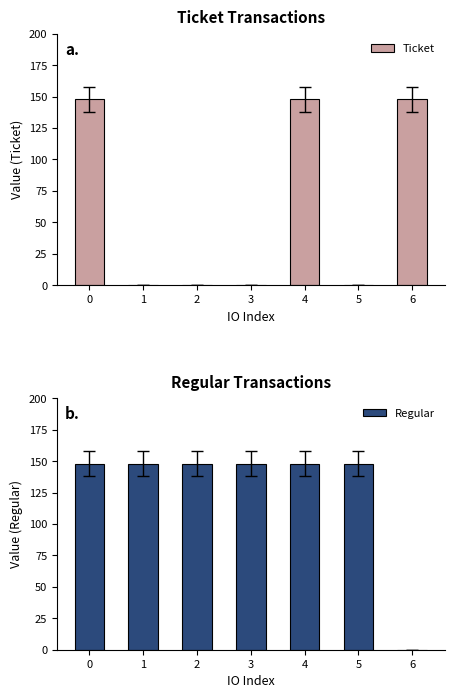

Reading left to right, list all the values displayed in this chart.

Ticket: 0=147.8	1=0.0	2=0.0	3=0.0	4=147.8	5=0.0	6=147.8
Regular: 0=147.8	1=147.8	2=147.8	3=147.8	4=147.8	5=147.8	6=0.0